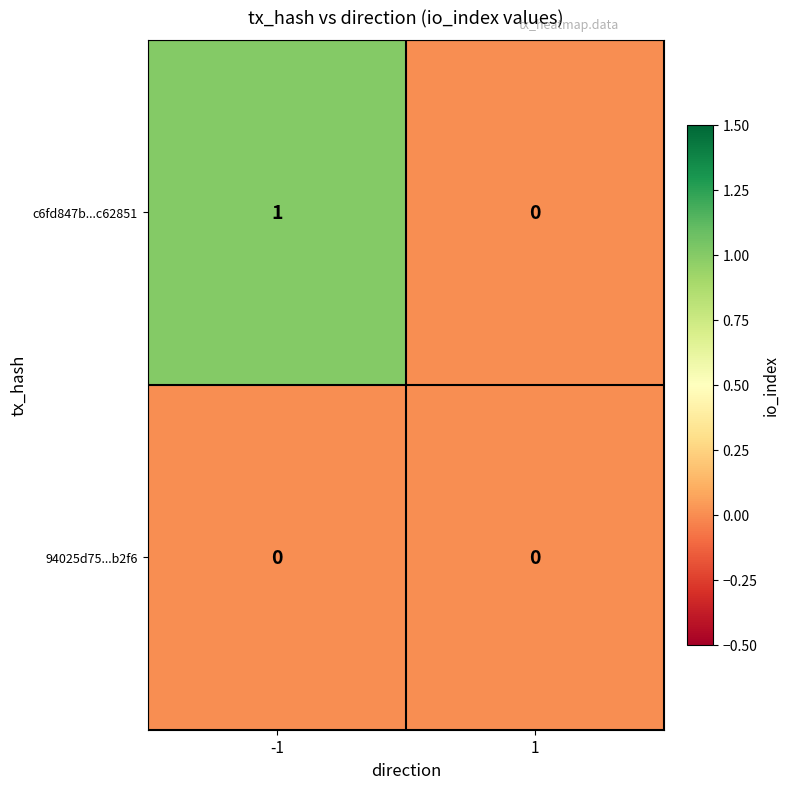

The c6fd847b...c62851 series shows 0 at 1. True or false?

True